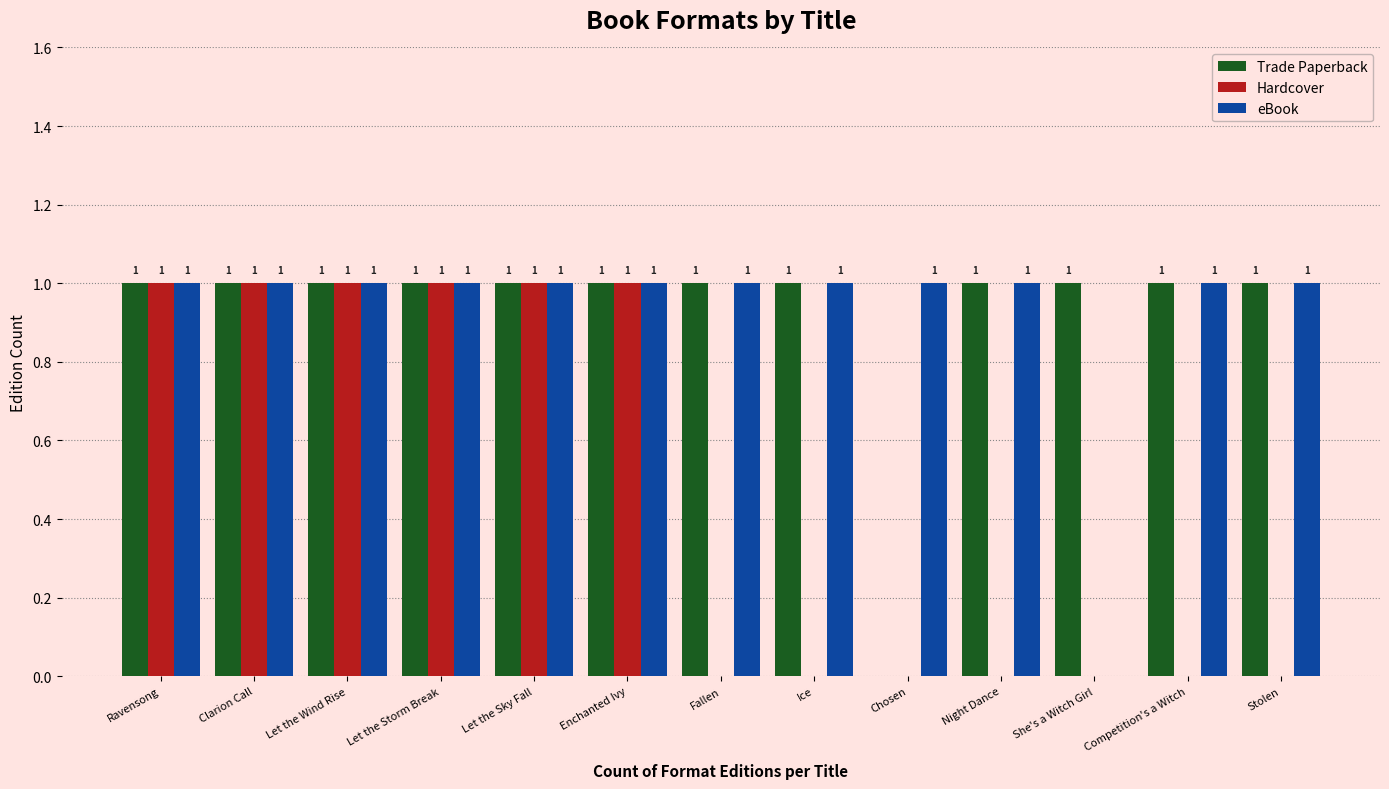

What is the spread (max minus min) of values at She's a Witch Girl?

1